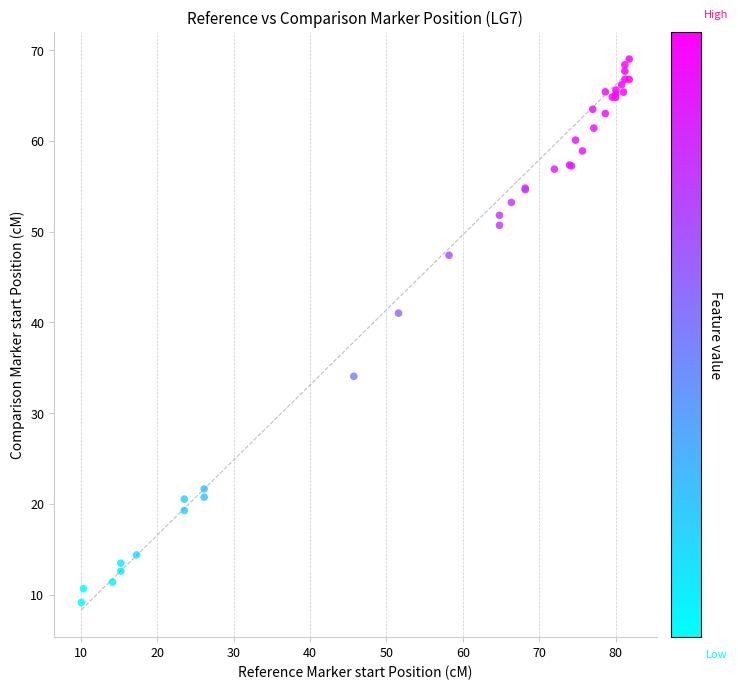

What Y value in the scatter plot is closest to 39?

41.0